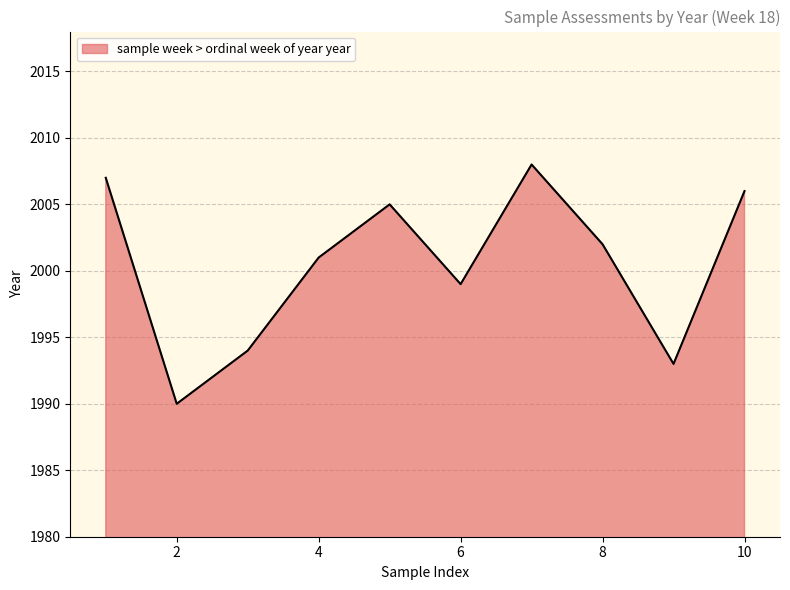

What is the greatest value displayed?

2008